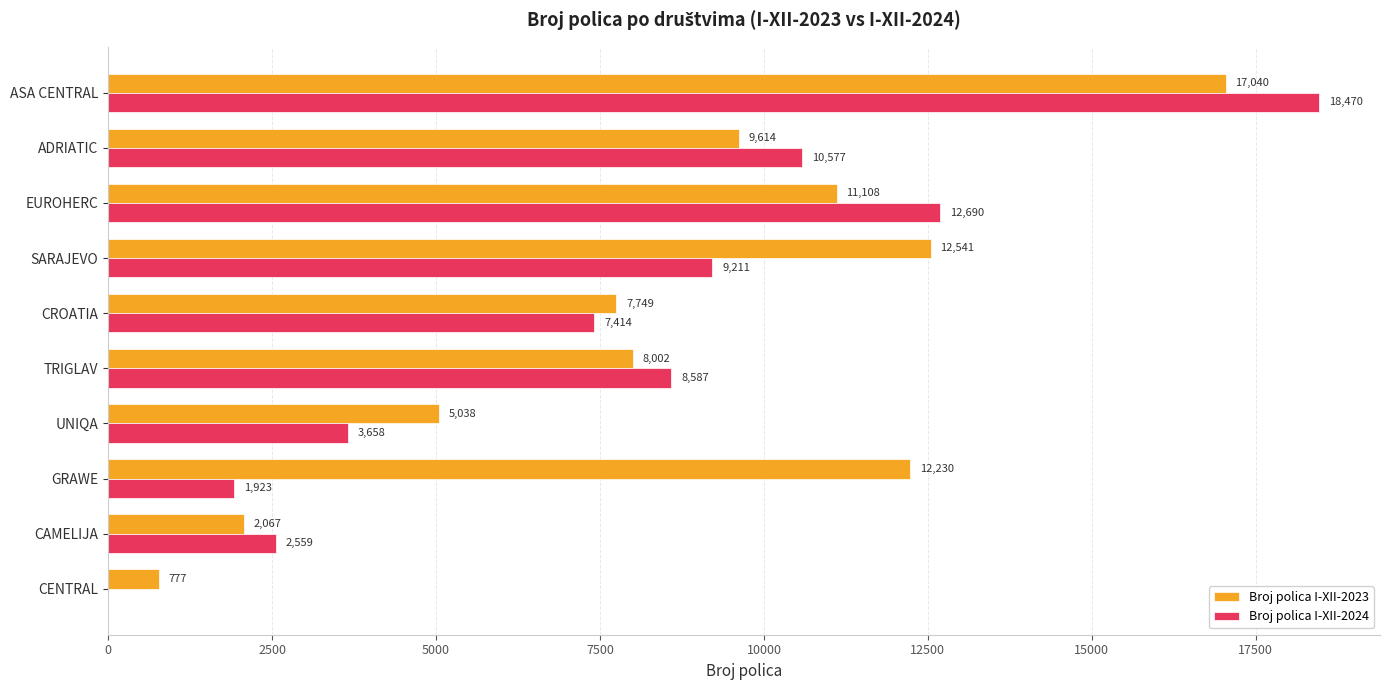

What are all the series names shown in the legend?

Broj polica I-XII-2023, Broj polica I-XII-2024